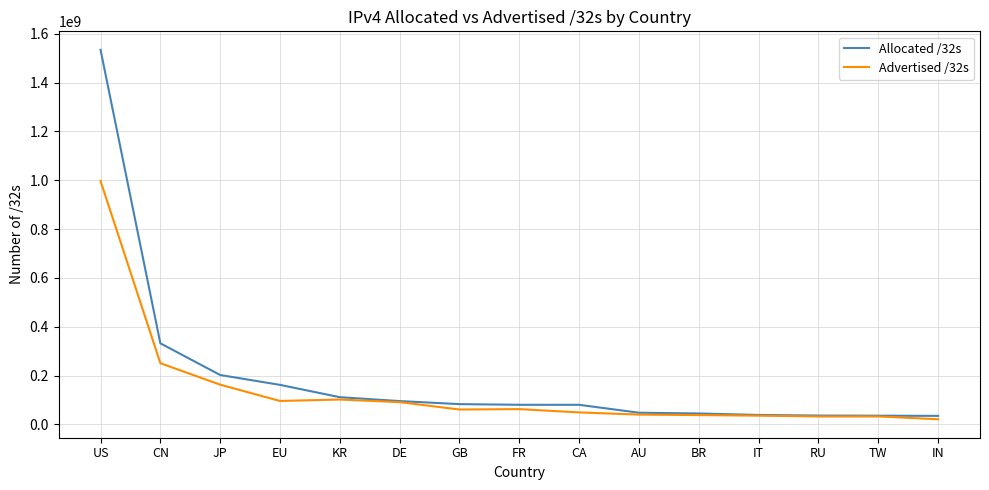

What is the spread (max minus min) of values at EU?

65953564